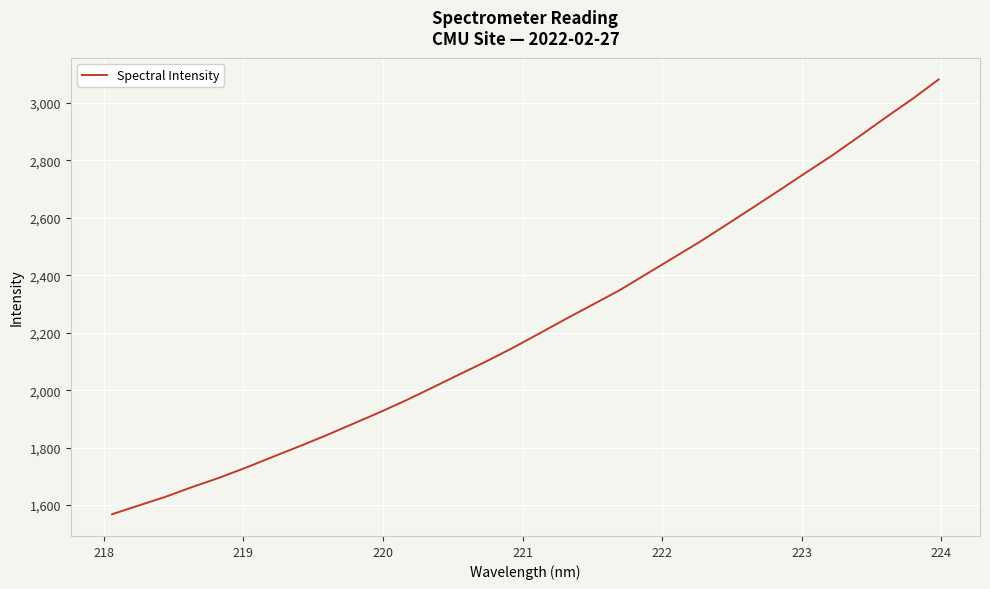

What is the difference between the maximum and second lowest values?

1482.9